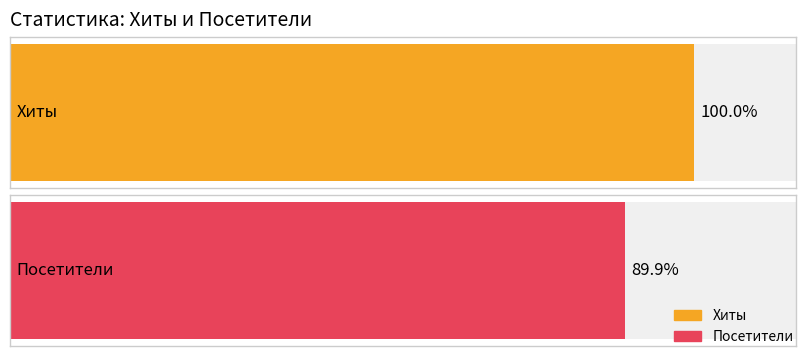

Are the bars grouped side by side (vs. stacked)?

Yes